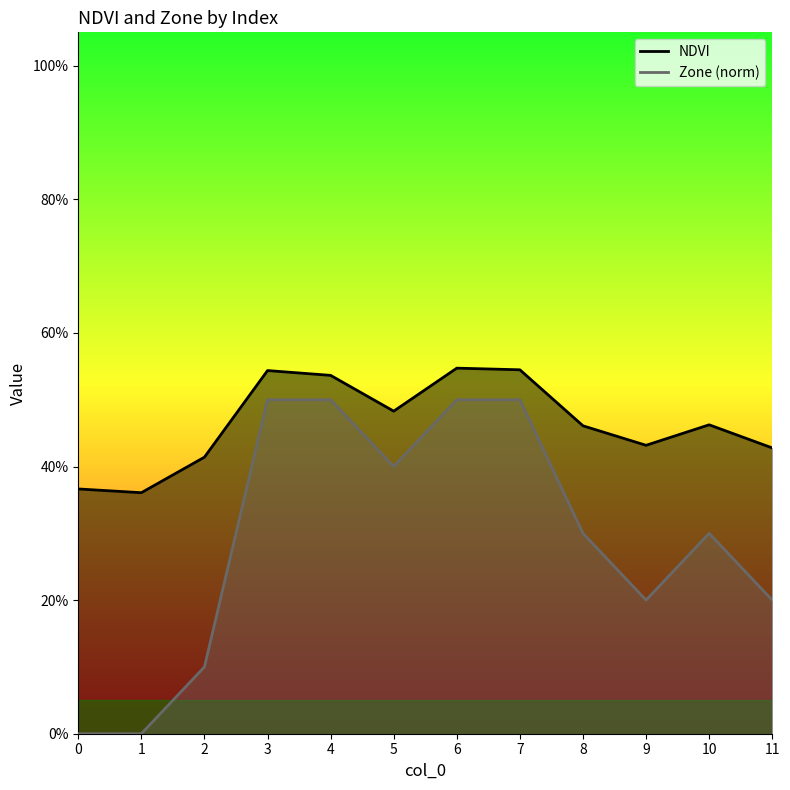

Where is the first local minimum for Zone (norm)?

5